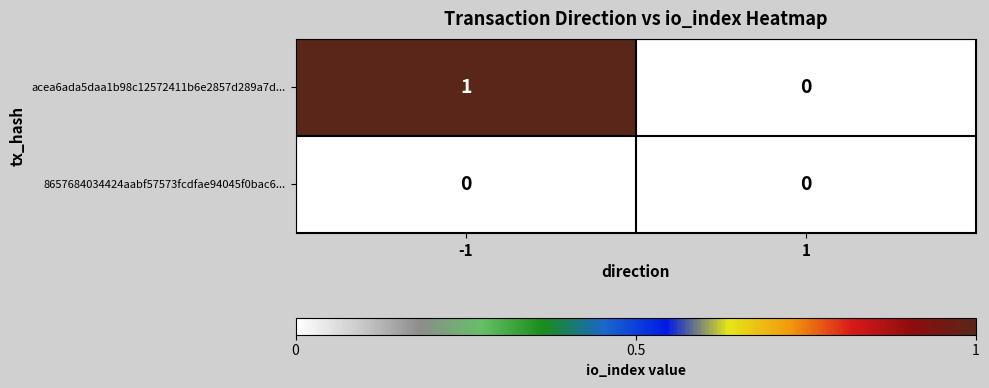

Between -1 and 1, which series saw the biggest shift?

acea6ada5daa1b98c12572411b6e2857d289a7d...